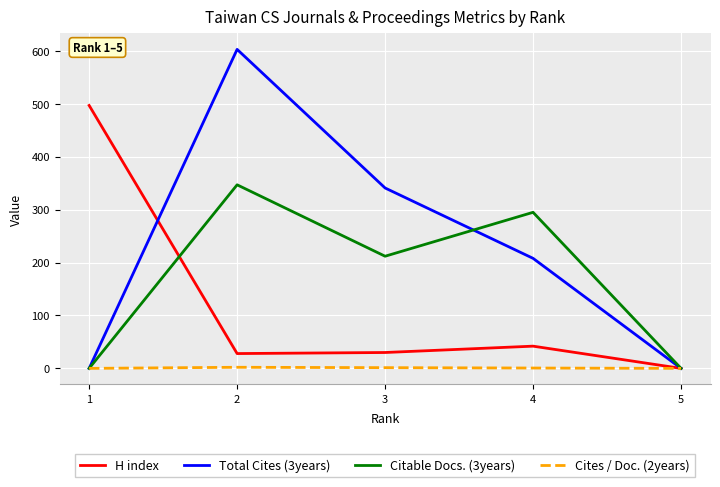

What is the difference between the Citable Docs. (3years) values at 3 and 2?

135.0